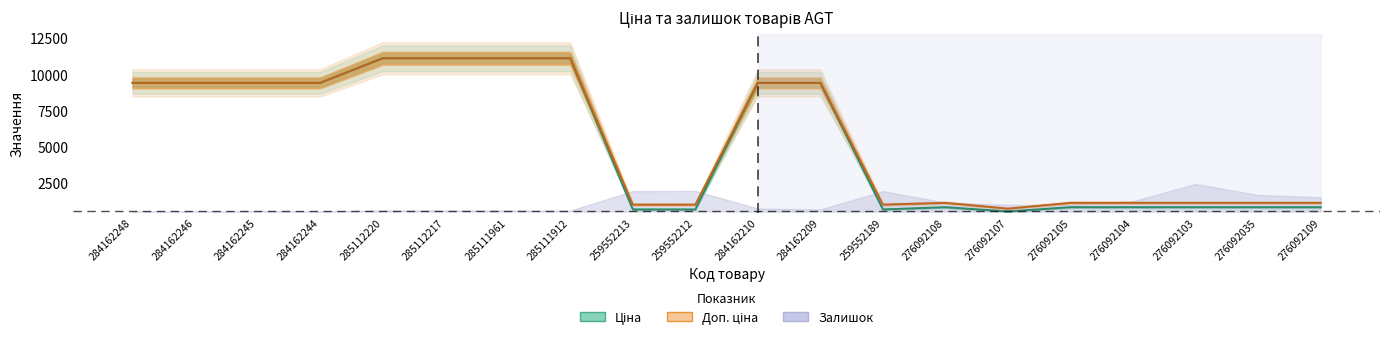

True or false: Доп. ціна and Ціна intersect in this chart.

False